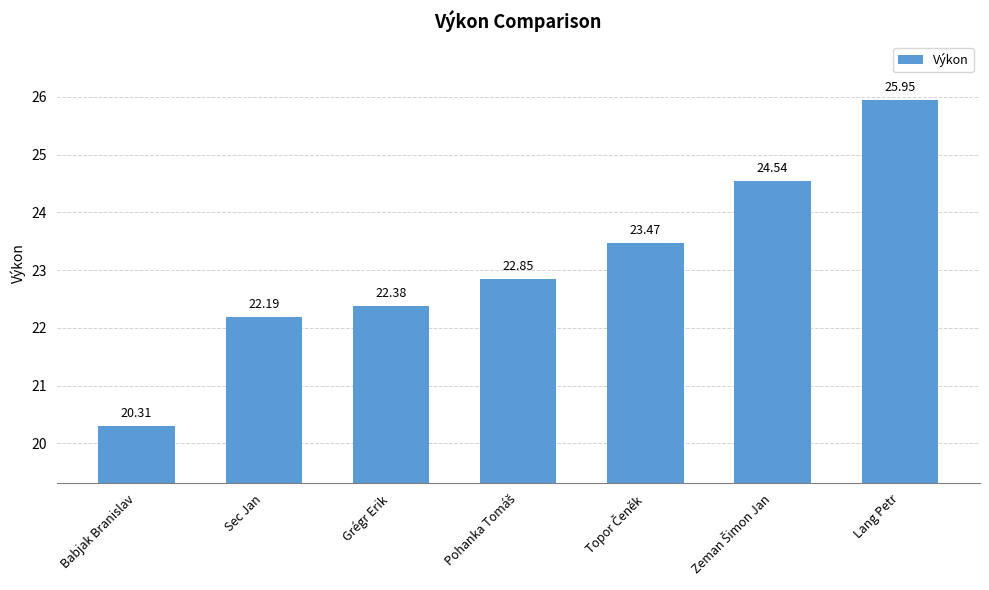

Which has a higher value, Sec Jan or Lang Petr?

Lang Petr